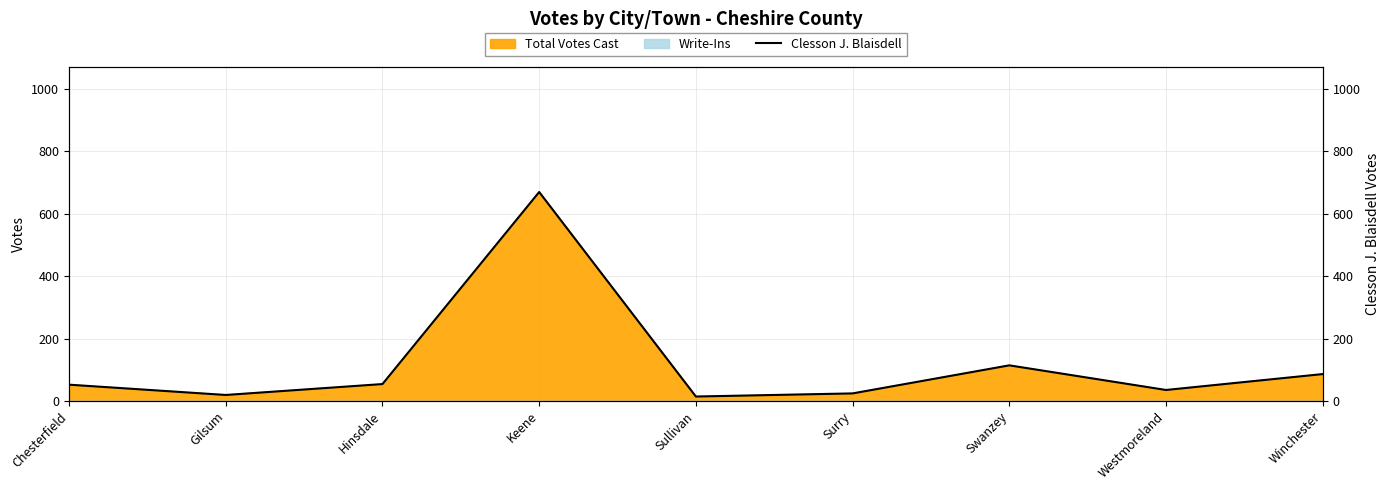

At which label is the value closest to 342?

Swanzey